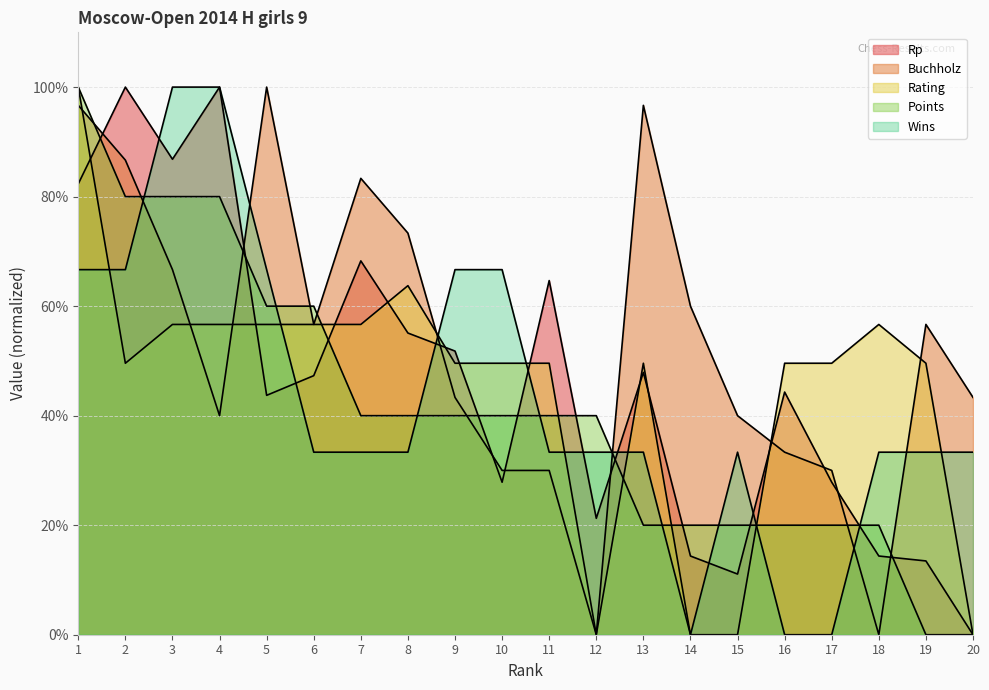

What is the difference between the second highest and second lowest values in the Rp series?

88.9